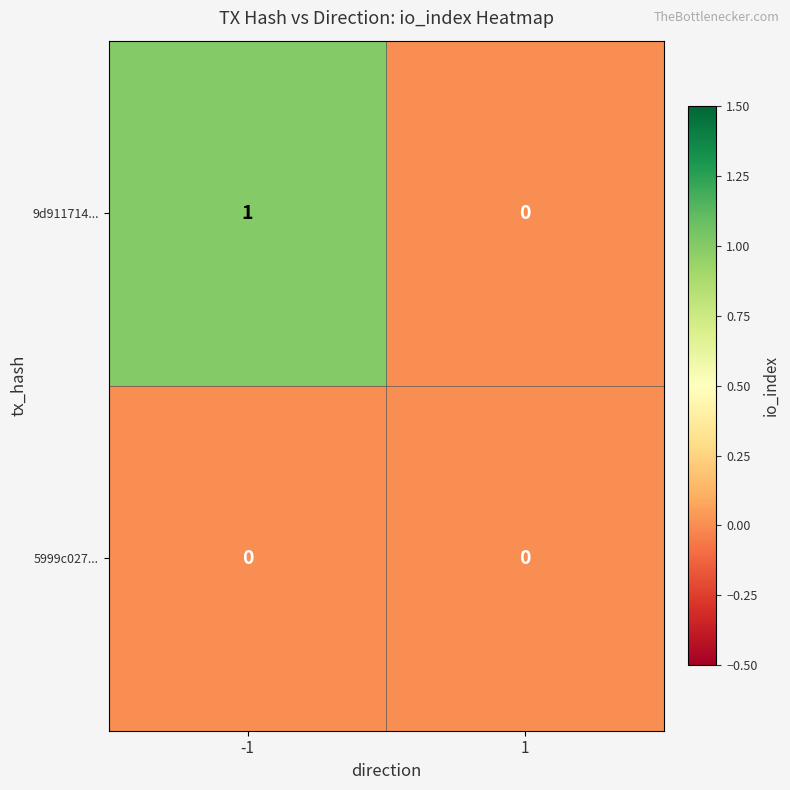

Reading right to left, what are all the values shown in this chart?

9d911714...: 1=0	-1=1
5999c027...: 1=0	-1=0